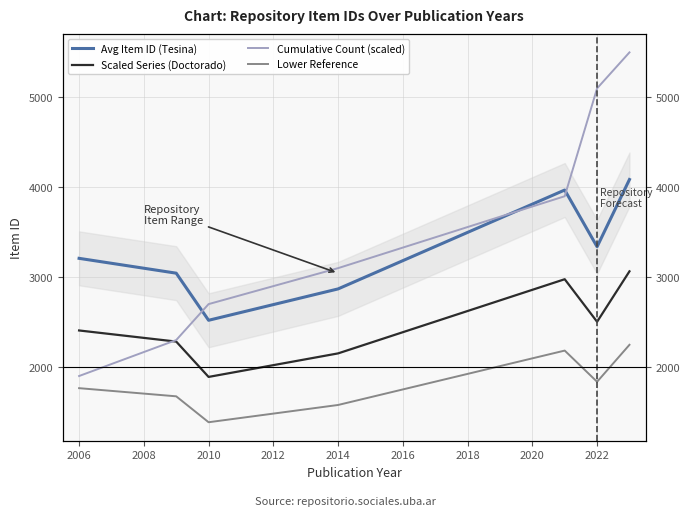

How many interior local peaks does the Lower Reference series have?

1